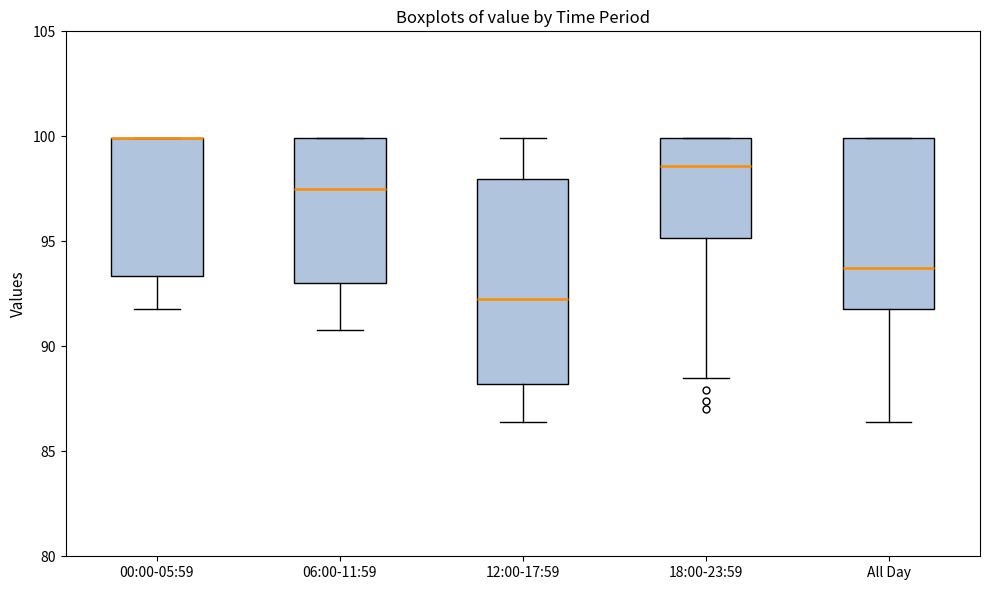

Reading left to right, transcribe this box plot: for each box, give where its median line is, the range the box spans, and where its two whiskers end, as read against the y-axis. The values are not printed on the chart, so give them approximately, as read against the axis.

00:00-05:59: median 100.0 (drawn on the box's upper edge), box 93.5 to 100.0, whiskers 92.0 to 100.0
06:00-11:59: median 97.5, box 93.0 to 100.0, whiskers 91.0 to 100.0
12:00-17:59: median 92.5, box 88.0 to 98.0, whiskers 86.5 to 100.0
18:00-23:59: median 98.5, box 95.0 to 100.0, whiskers 88.5 to 100.0
All Day: median 94.0, box 92.0 to 100.0, whiskers 86.5 to 100.0